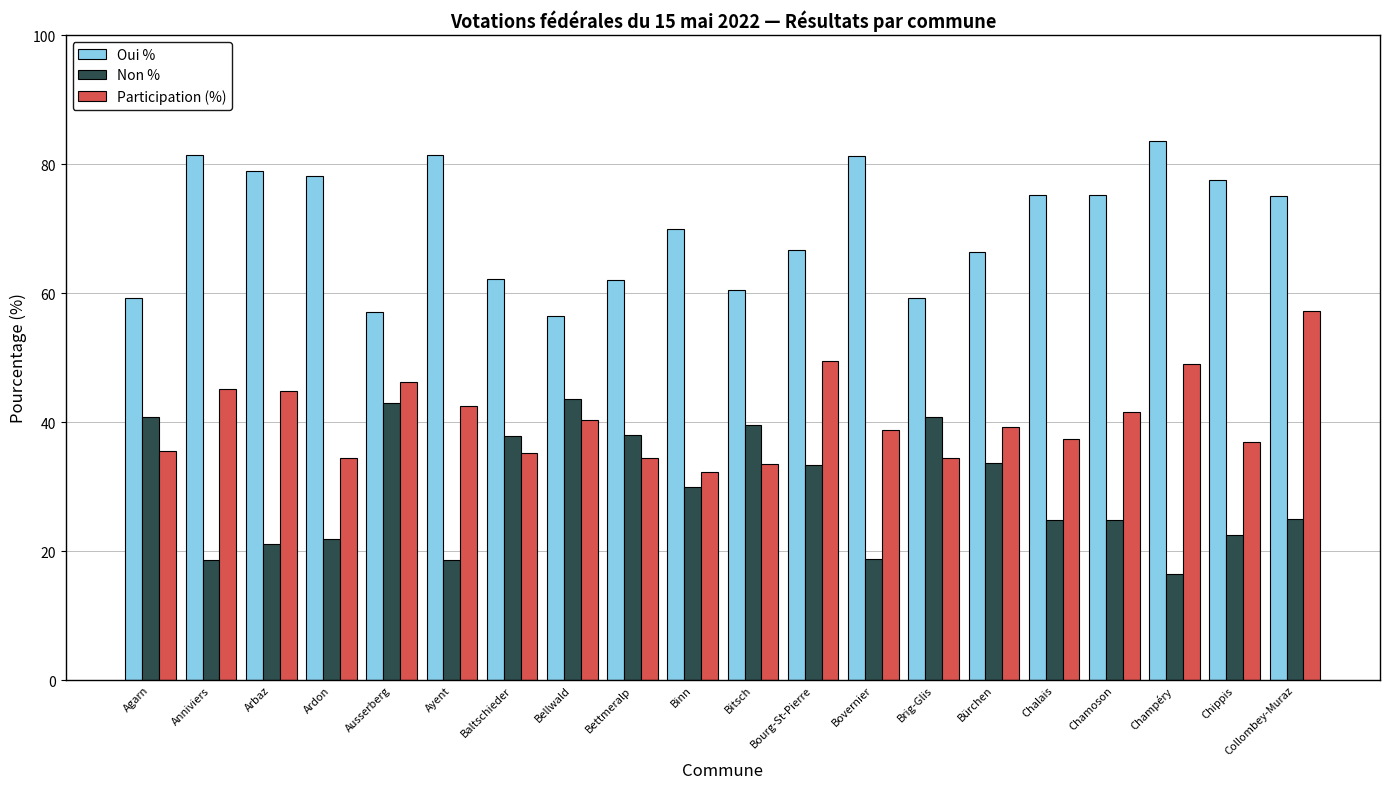

At which label is Oui % closest to 69?

Binn